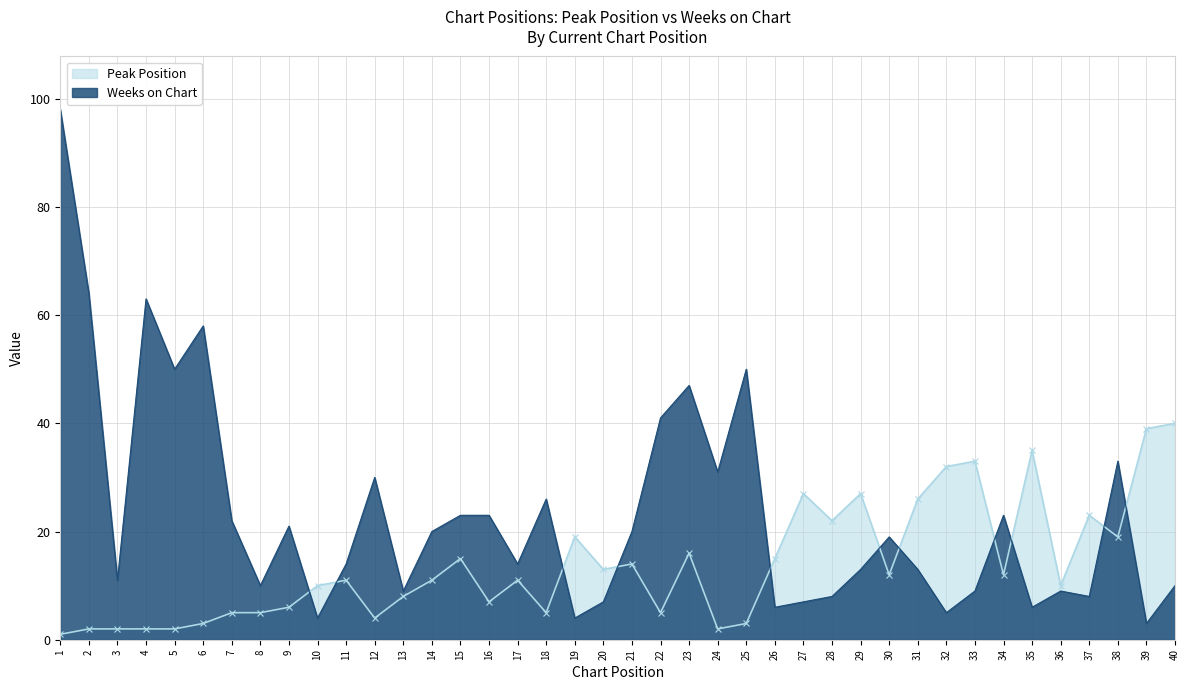

What is the greatest value displayed?

98